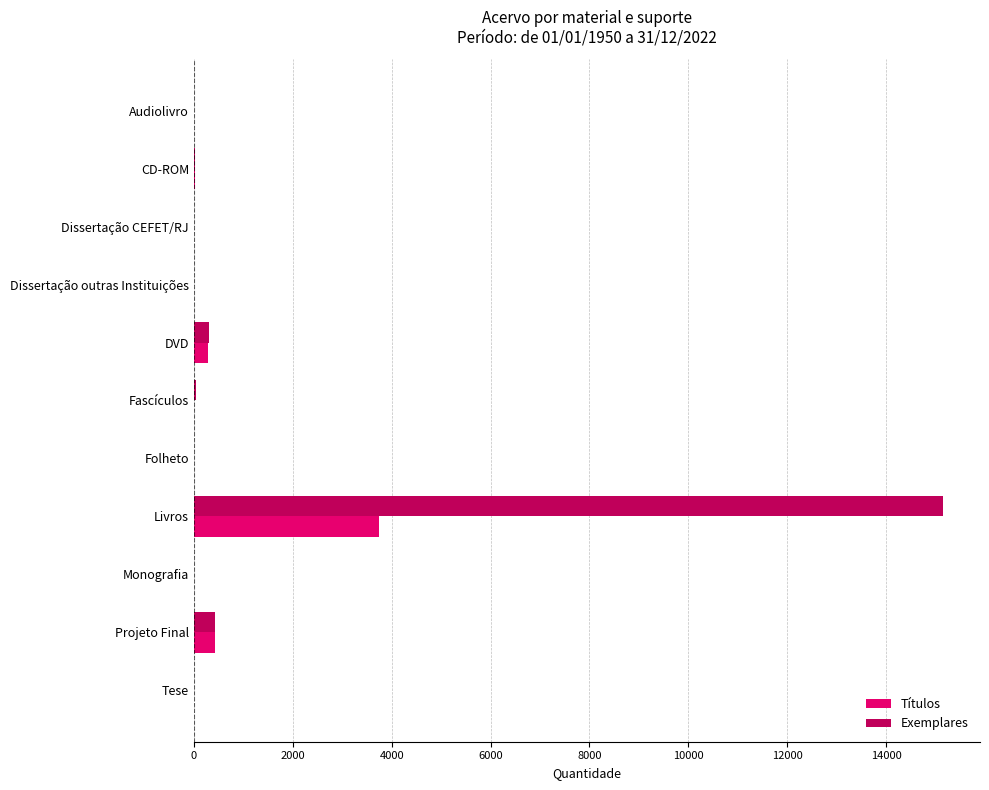

At which category is the sum across all series the highest?

Livros